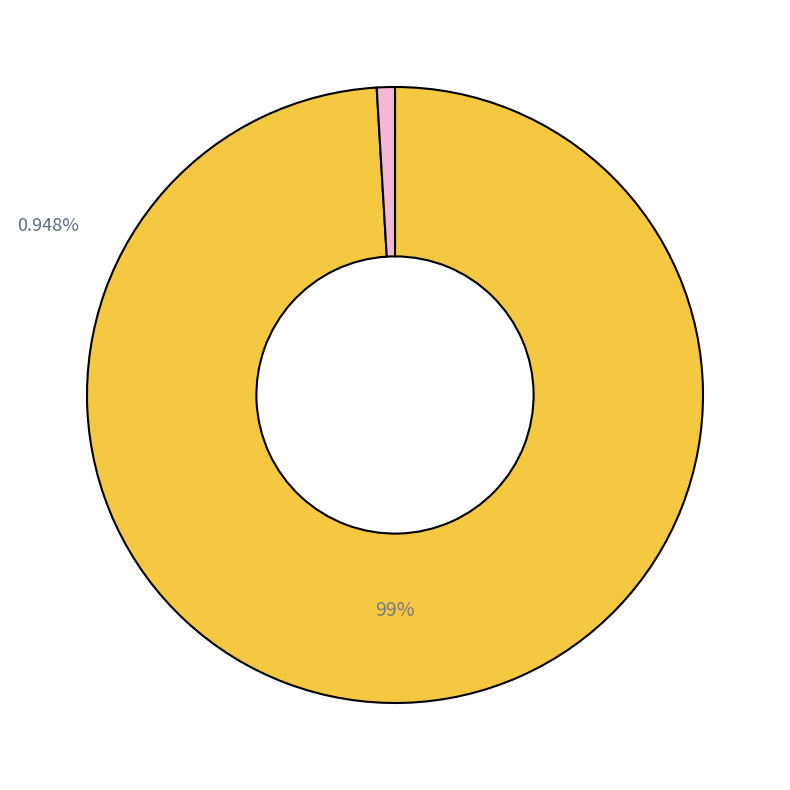

How many slices are in this pie chart?

2